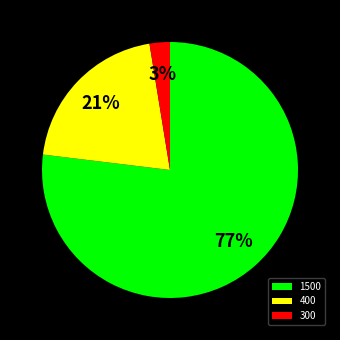

Between 1500 and 400, which is larger?

1500